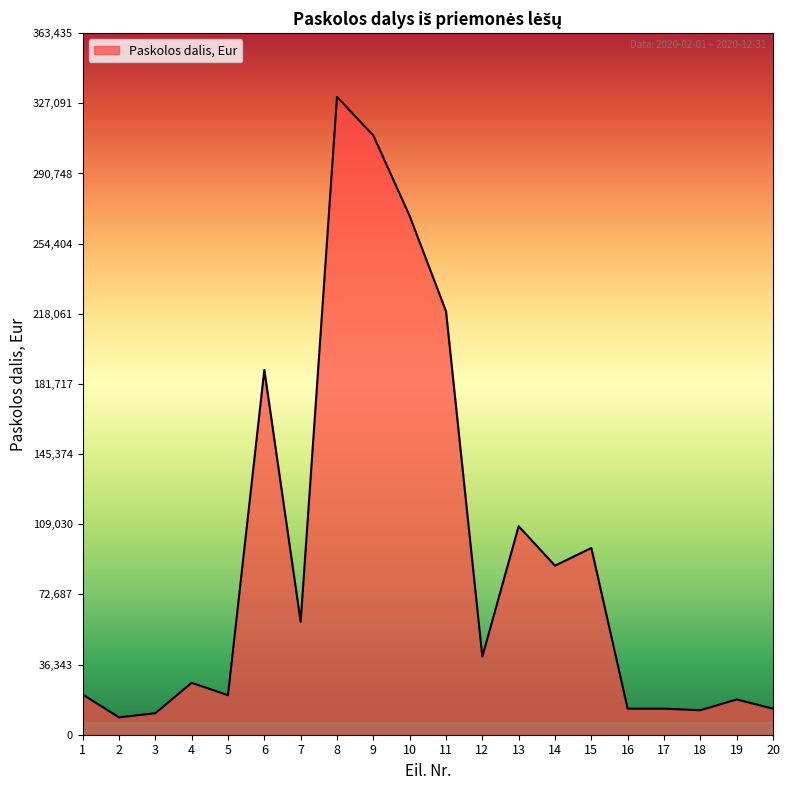

What is the sum of all values?

1869003.2